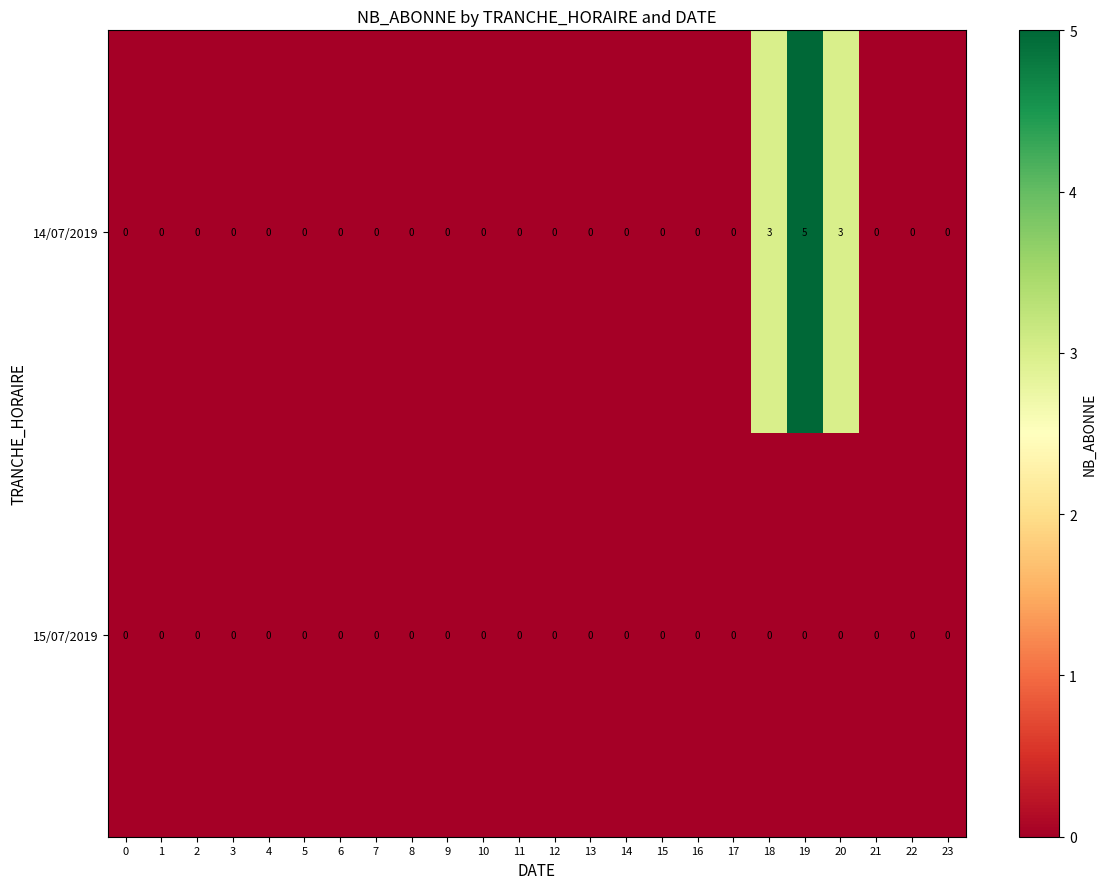

What is the maximum value shown in the chart?

5